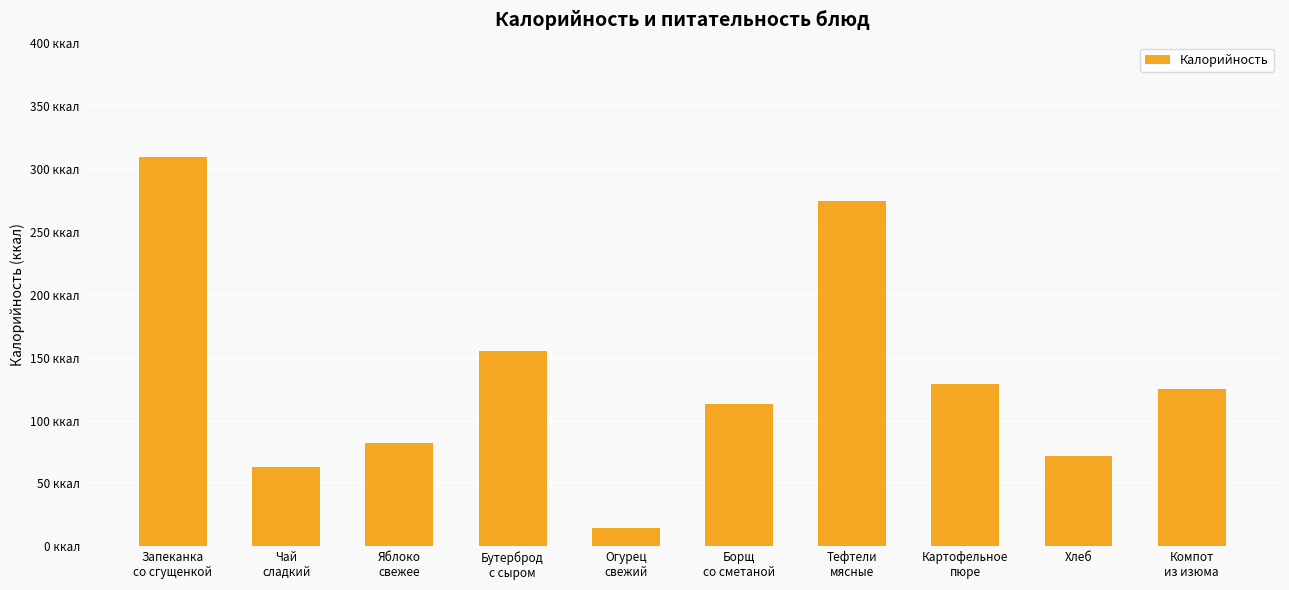

Rank the categories by value from lowest to highest.

Огурец
свежий, Чай
сладкий, Хлеб, Яблоко
свежее, Борщ
со сметаной, Компот
из изюма, Картофельное
пюре, Бутерброд
с сыром, Тефтели
мясные, Запеканка
со сгущенкой